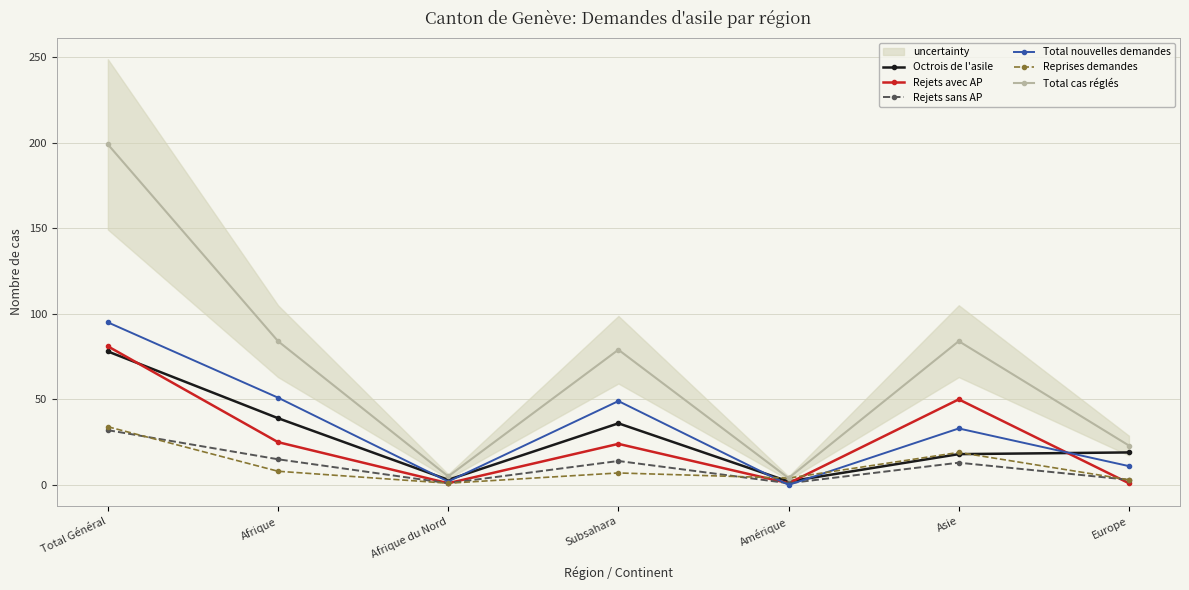

The Total nouvelles demandes series shows 11 at Europe. True or false?

True